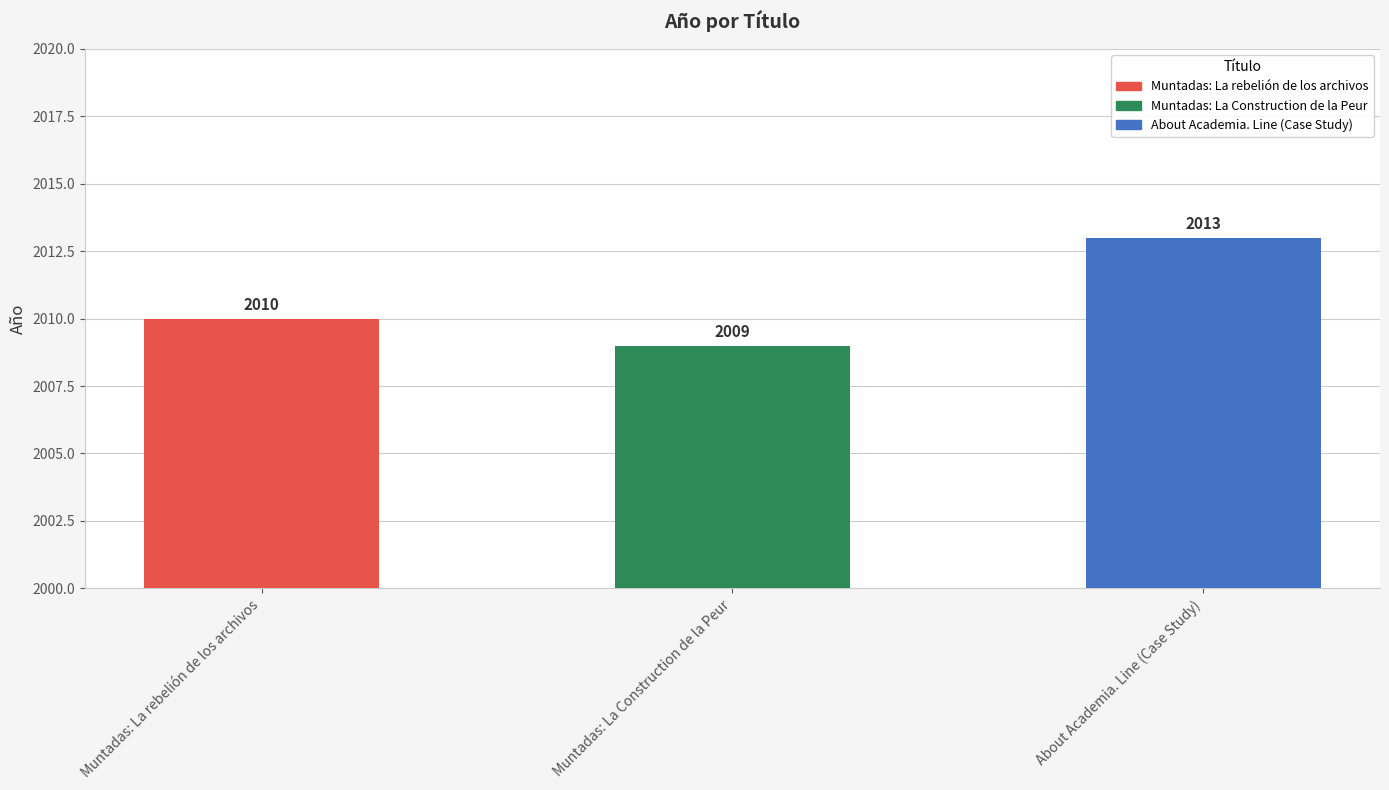

Count the values in the range 2009 to 2013.

3